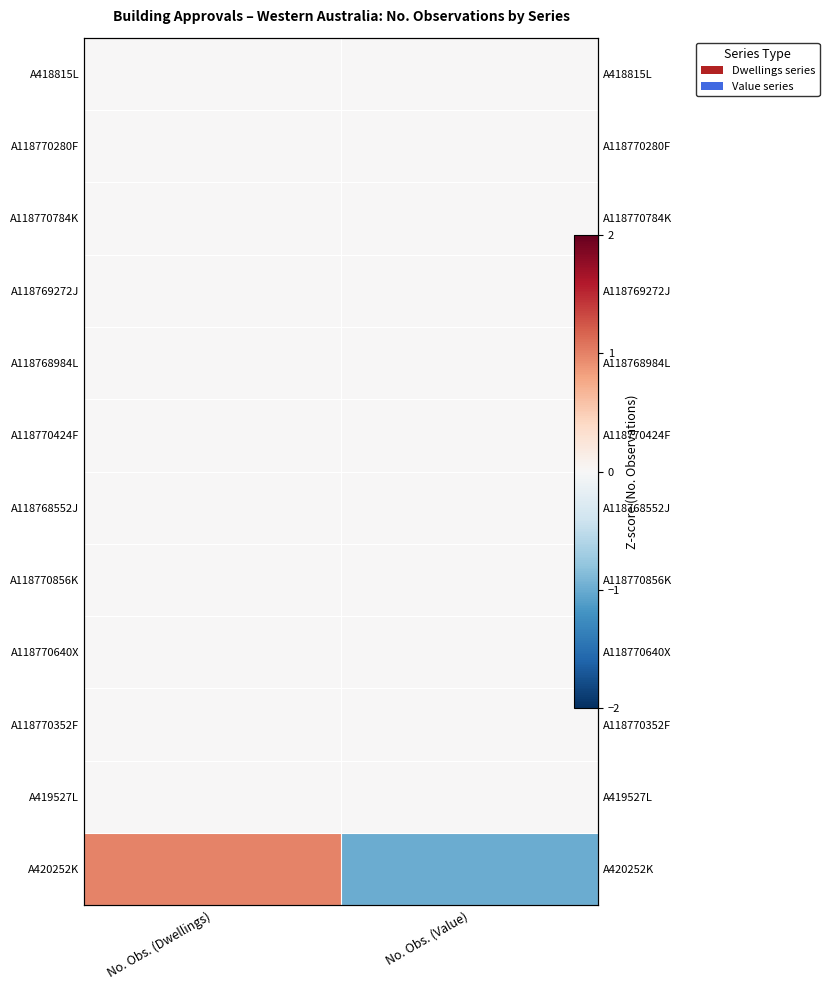

The value of A118770424F at No. Obs. (Value) is 0.0. True or false?

True